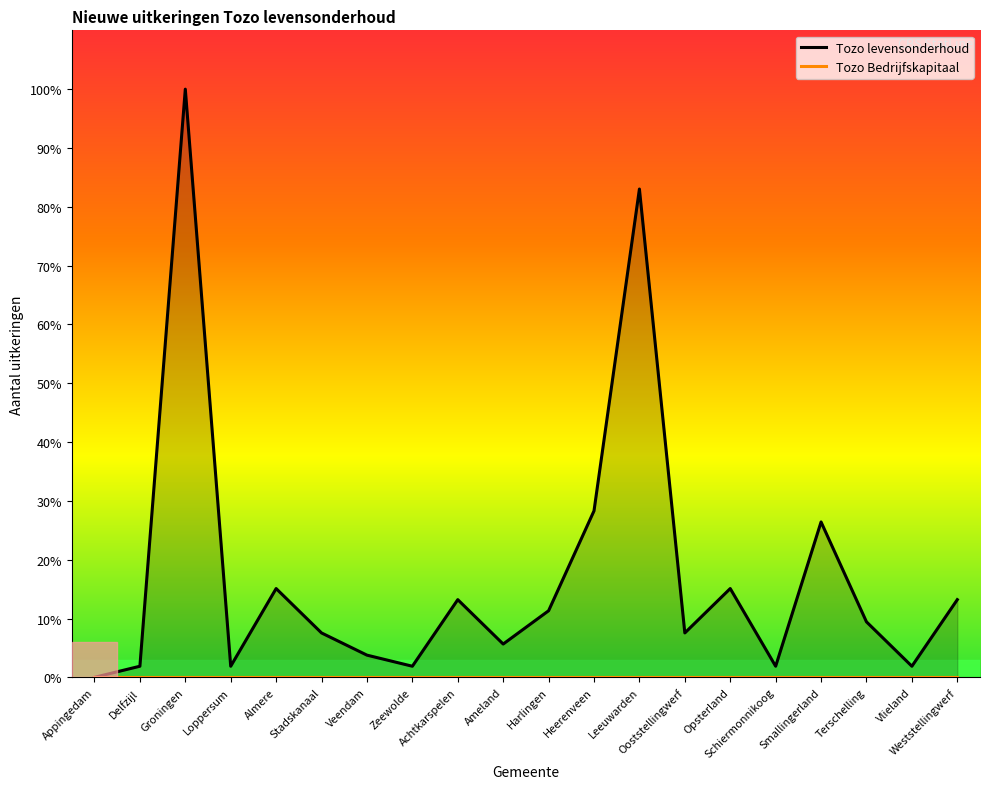

Is it true that Tozo Bedrijfskapitaal equals 0 at Loppersum?

True